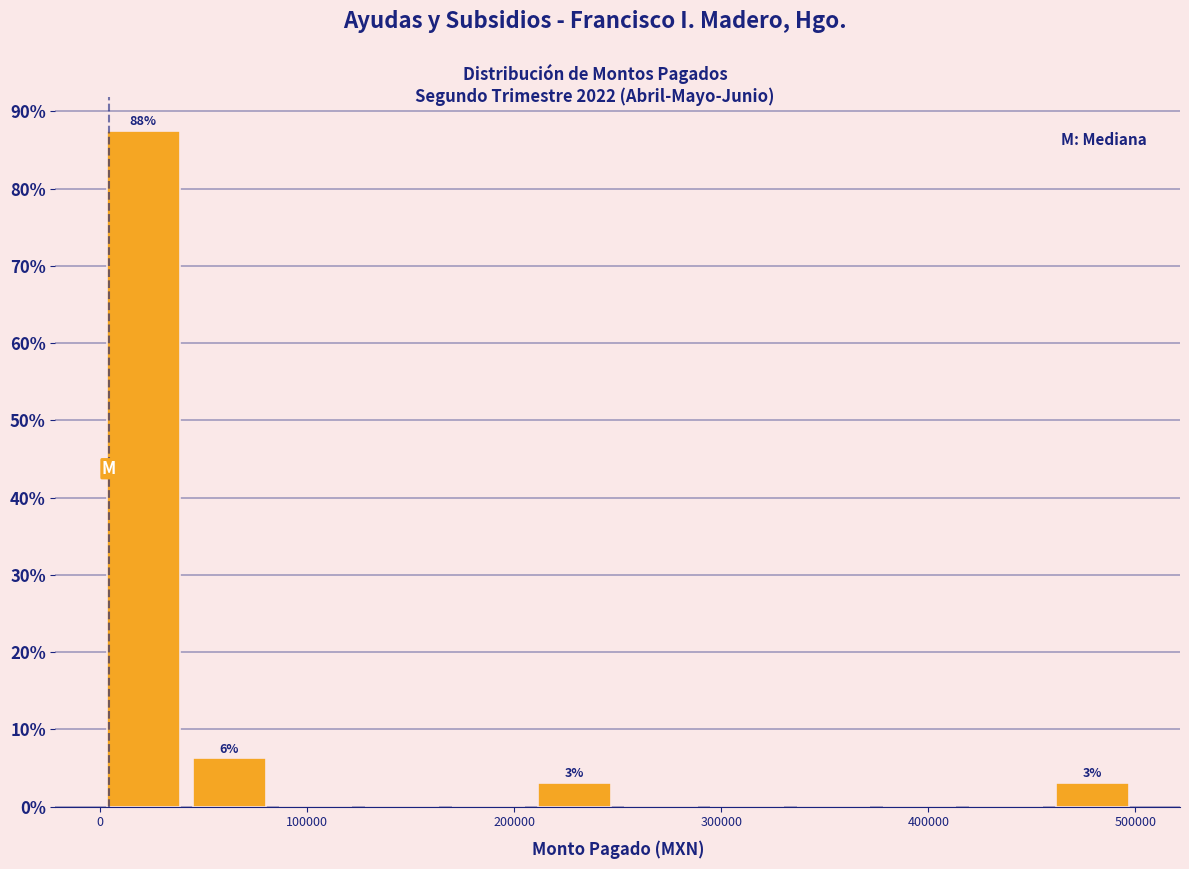

Which range on the x-axis has the tallest bar?

0 to 40000